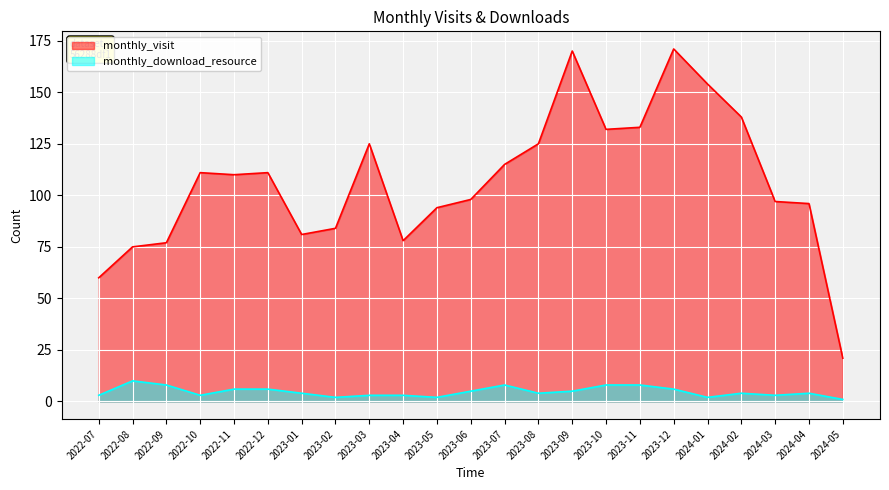

Reading right to left, what are all the values shown in this chart?

monthly_visit: 2024-05=21	2024-04=96	2024-03=97	2024-02=138	2024-01=154	2023-12=171	2023-11=133	2023-10=132	2023-09=170	2023-08=125	2023-07=115	2023-06=98	2023-05=94	2023-04=78	2023-03=125	2023-02=84	2023-01=81	2022-12=111	2022-11=110	2022-10=111	2022-09=77	2022-08=75	2022-07=60
monthly_download_resource: 2024-05=1	2024-04=4	2024-03=3	2024-02=4	2024-01=2	2023-12=6	2023-11=8	2023-10=8	2023-09=5	2023-08=4	2023-07=8	2023-06=5	2023-05=2	2023-04=3	2023-03=3	2023-02=2	2023-01=4	2022-12=6	2022-11=6	2022-10=3	2022-09=8	2022-08=10	2022-07=3